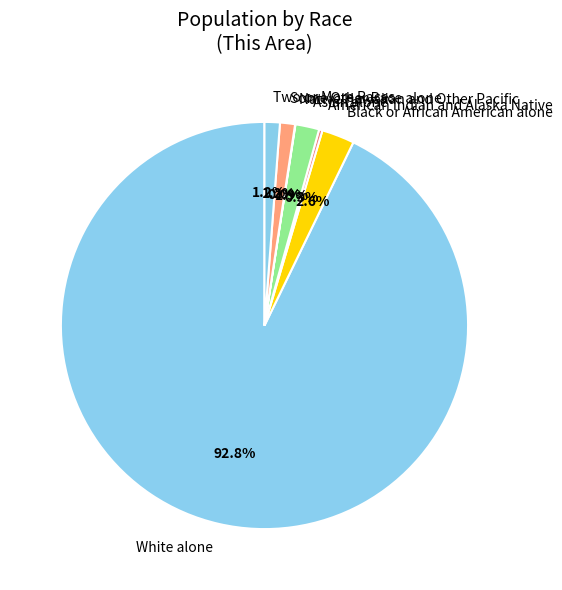

Which has a higher value, Black or African American alone or White alone?

White alone